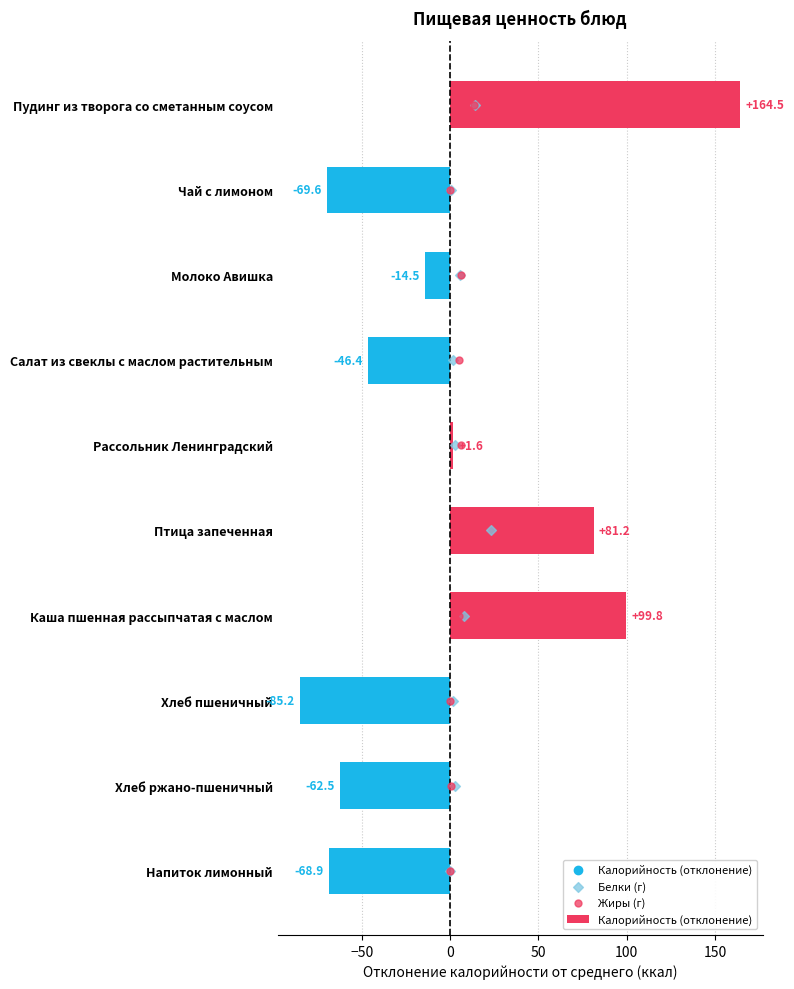

At how many categories does at least one series exceed 21?

3